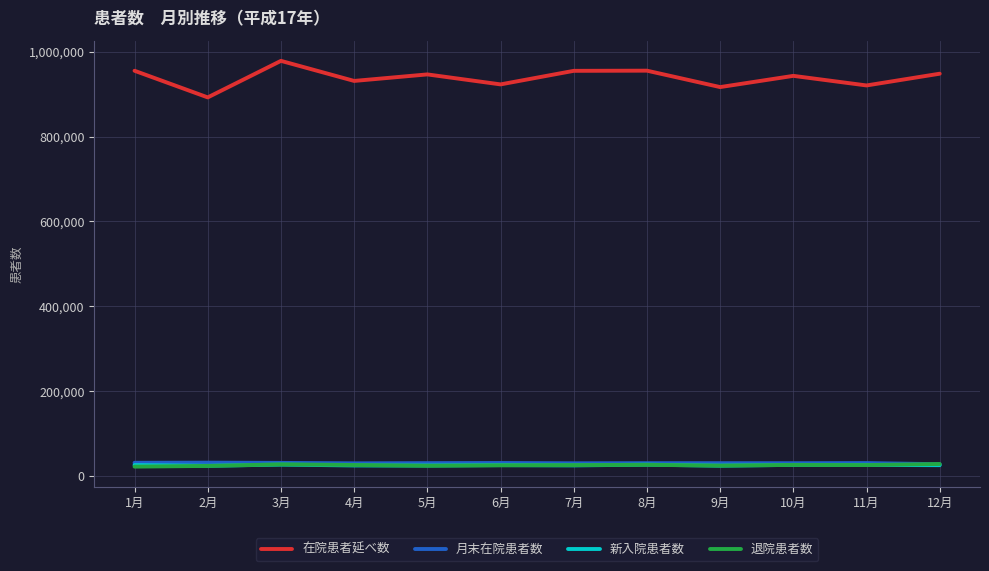

What is the difference between the highest and lowest values at 8月?

928805